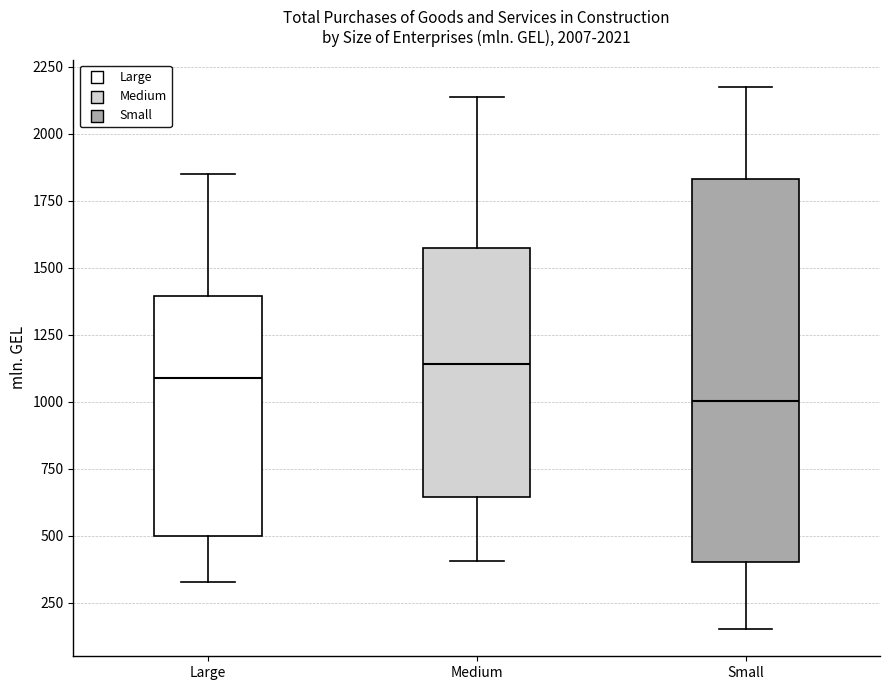

Reading left to right, transcribe this box plot: for each box, give where its median line is, the range the box spans, and where its two whiskers end, as read against the y-axis. The values are not printed on the chart, so give them approximately, as read against the axis.

Large: median 1100, box 500 to 1400, whiskers 350 to 1850
Medium: median 1150, box 650 to 1550, whiskers 400 to 2150
Small: median 1000, box 400 to 1850, whiskers 150 to 2200